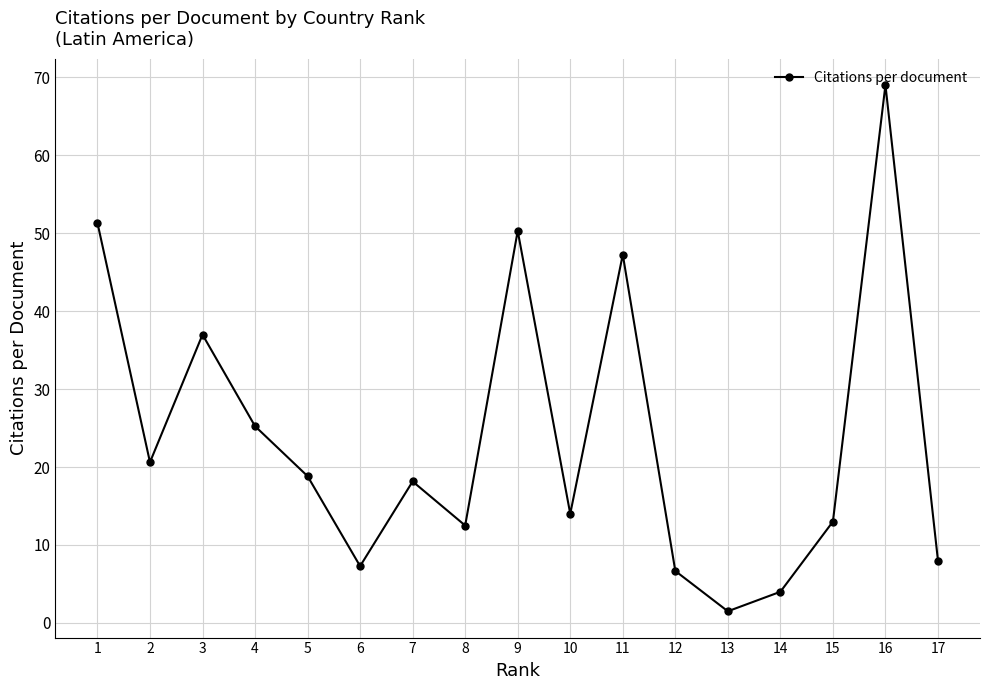

Where is the first local minimum?

2